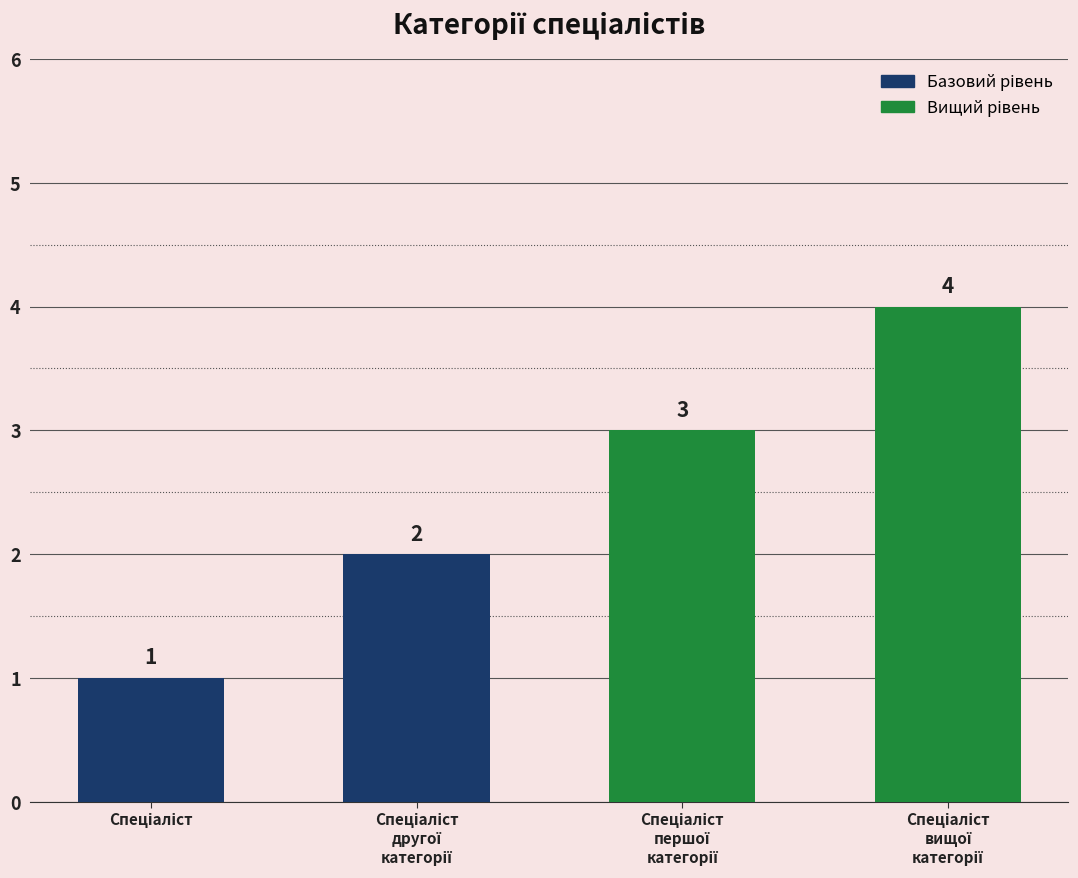

What is the greatest value displayed?

4